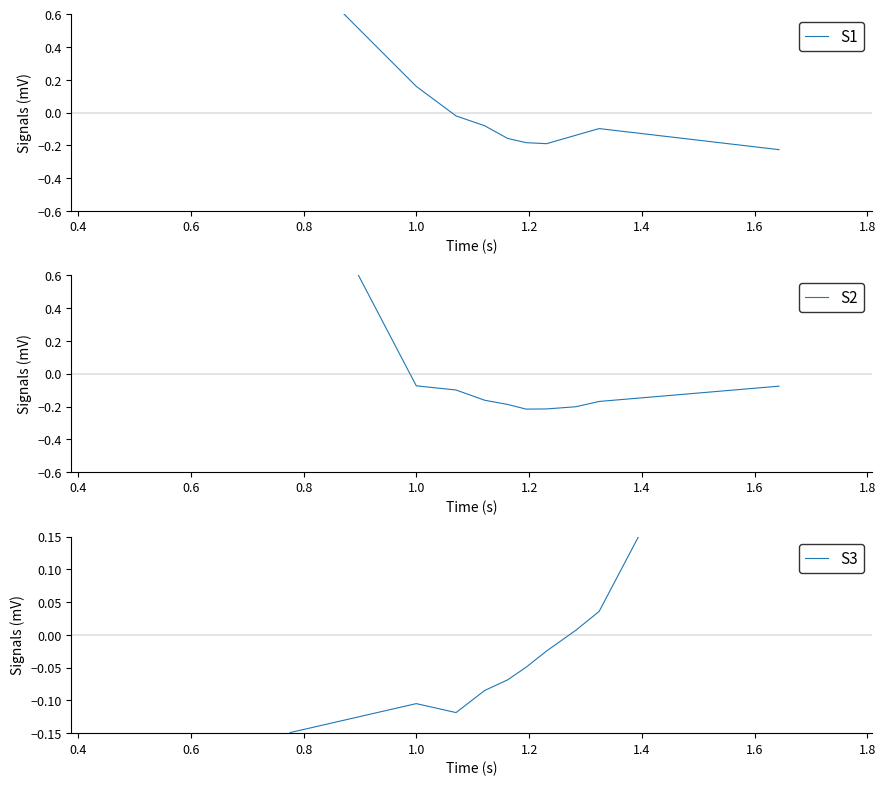

After their last crossing, which series has the higher values: S1 or S2?

S2